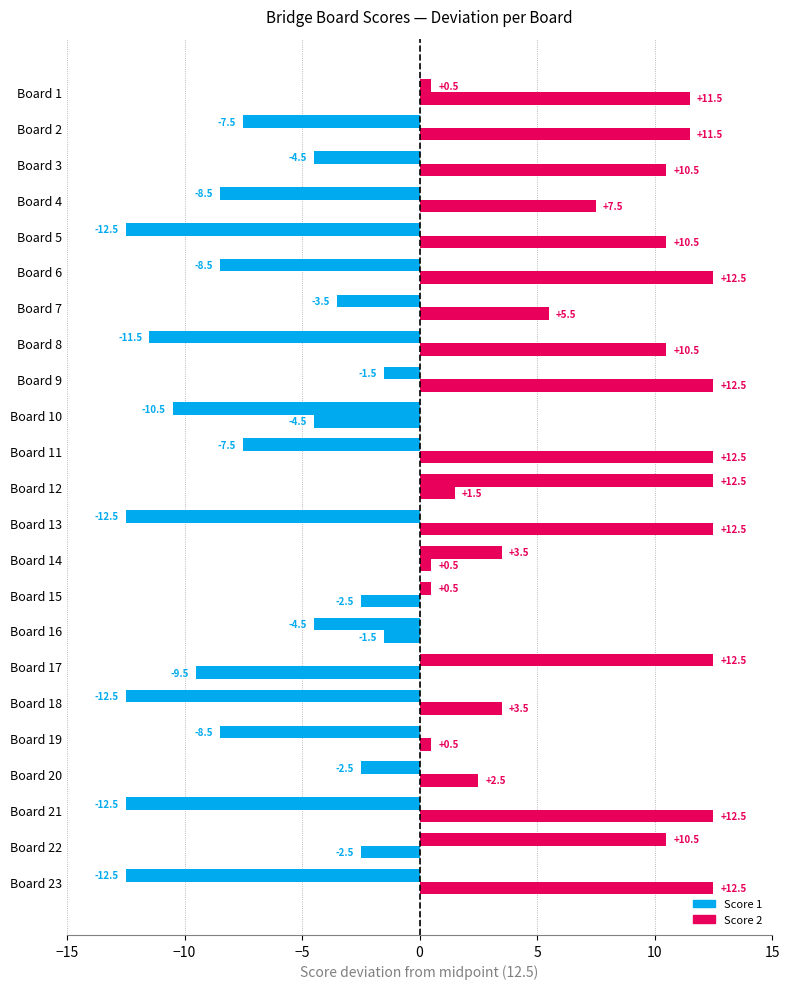

How many data points does each series have?

23